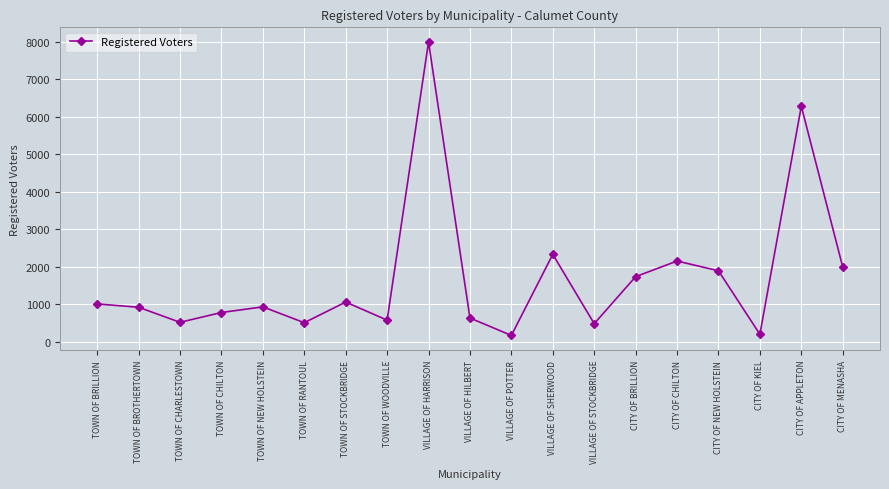

What is the maximum value shown in the chart?

7989